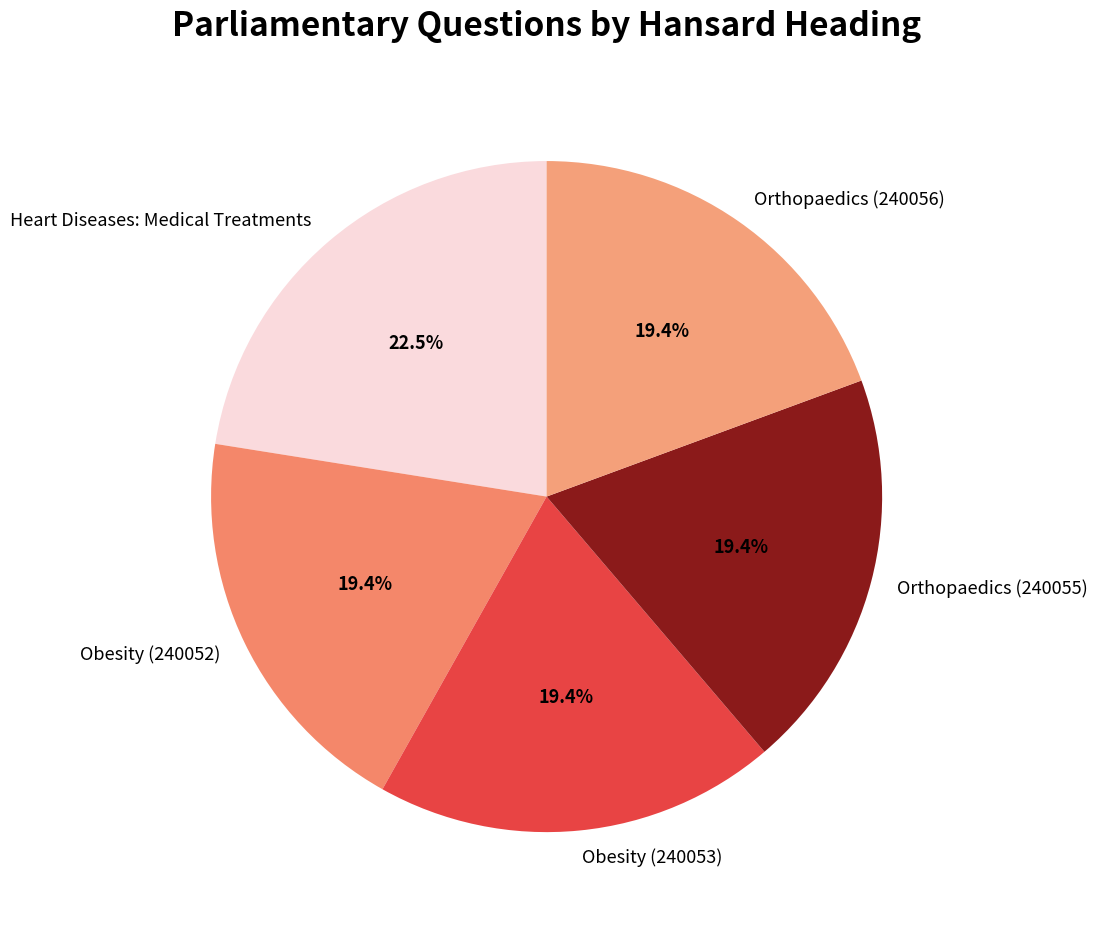

How much of the chart is everything except Orthopaedics (240056)?

80.6%